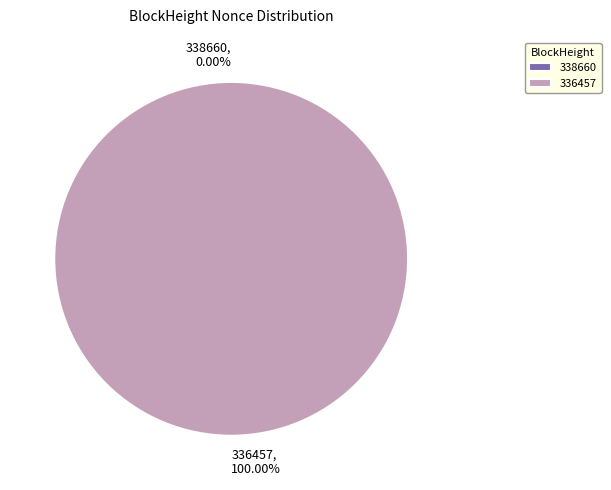

To the nearest percent, what is the combined percentage of 336457 and 338660?

100%